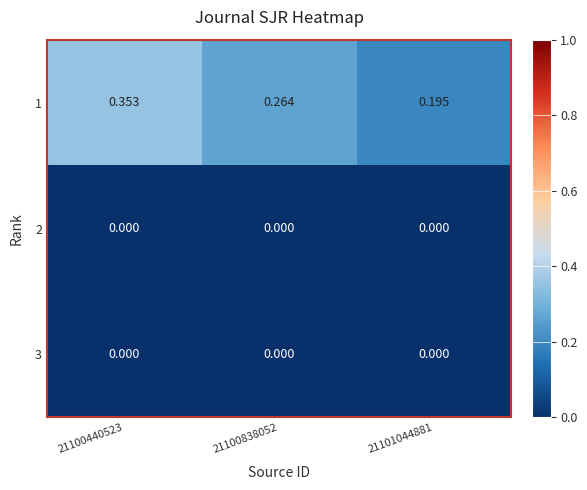

Is the value of 1 at 21100838052 greater than the value of 2 at 21101044881?

Yes